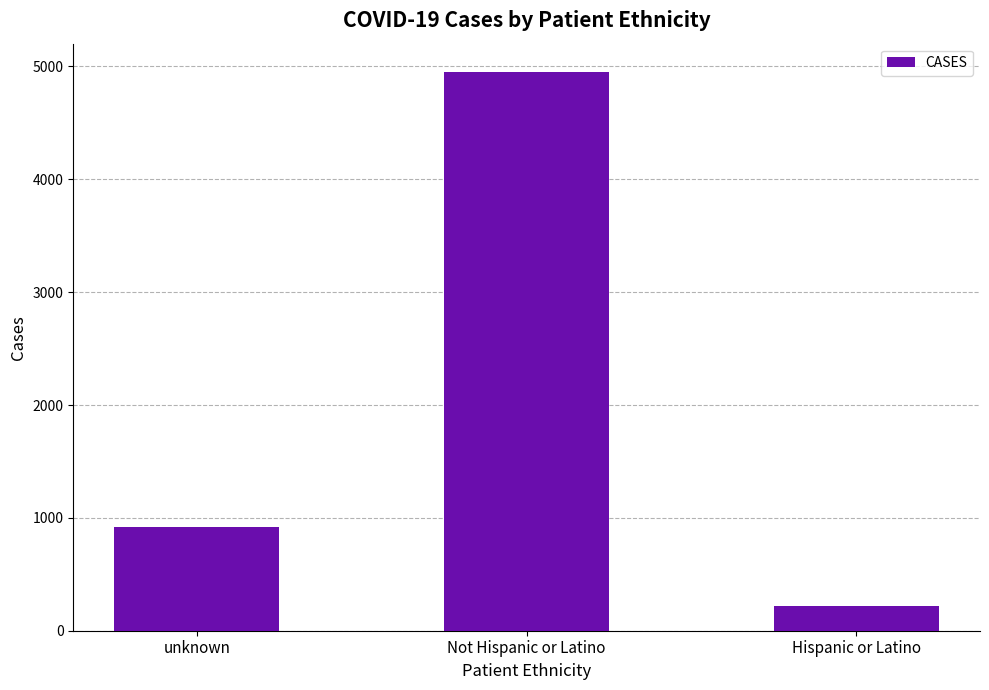

List the labels in order of value, largest first.

Not Hispanic or Latino, unknown, Hispanic or Latino